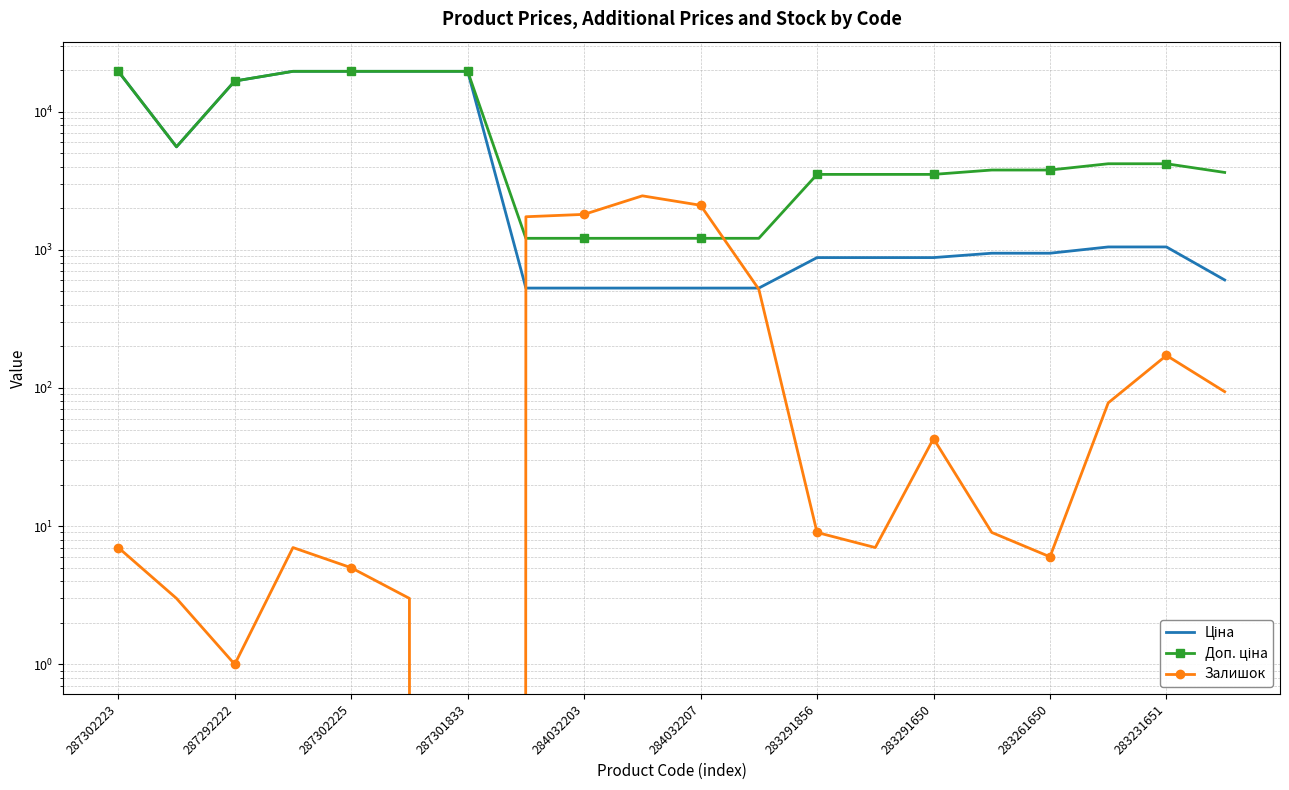

True or false: Доп. ціна has a value of 4193.5 at 17.

True